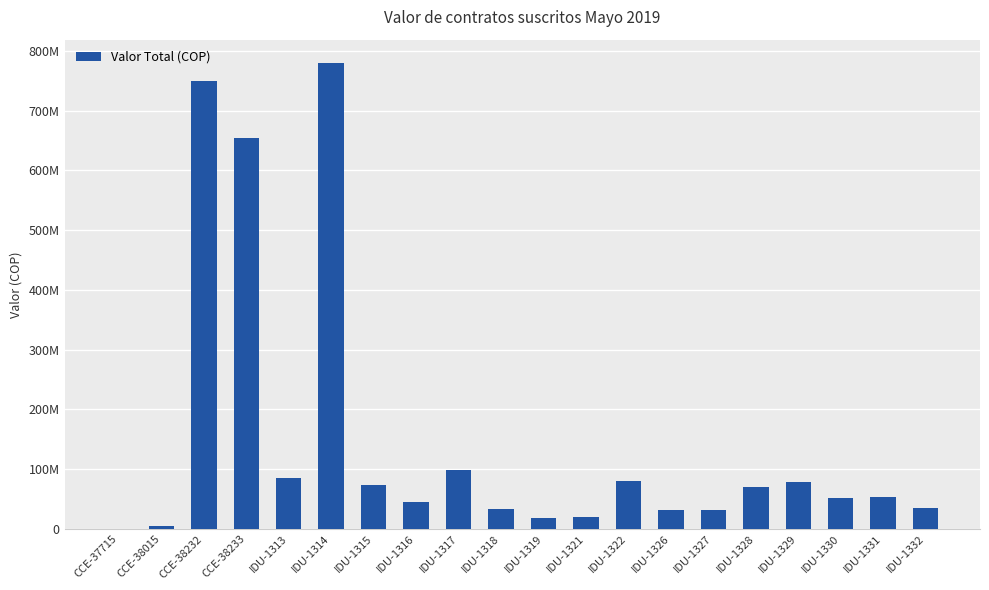

What is the greatest value displayed?

779846117